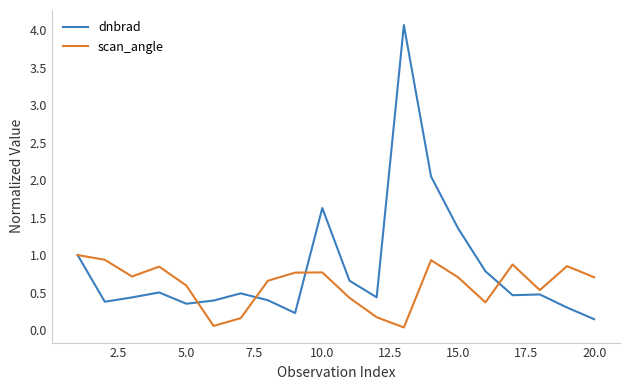

What is the greatest value displayed?

4.1